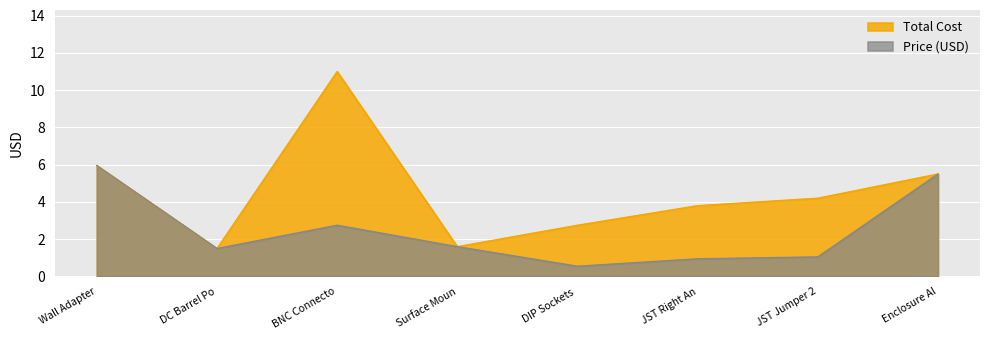

What is the average value of the Total Cost series?

4.5